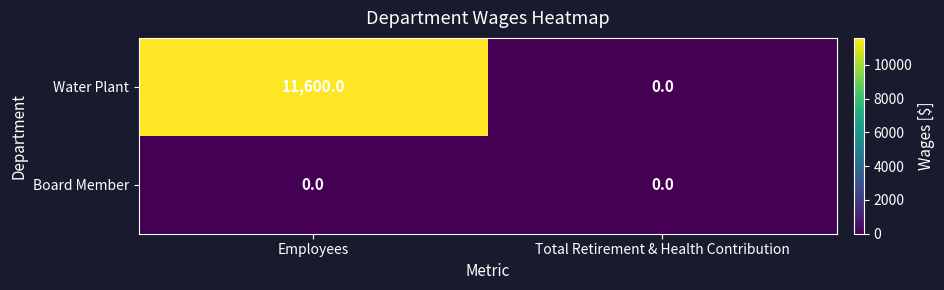

What value does the Water Plant series have at Employees, to the nearest 10?

11600